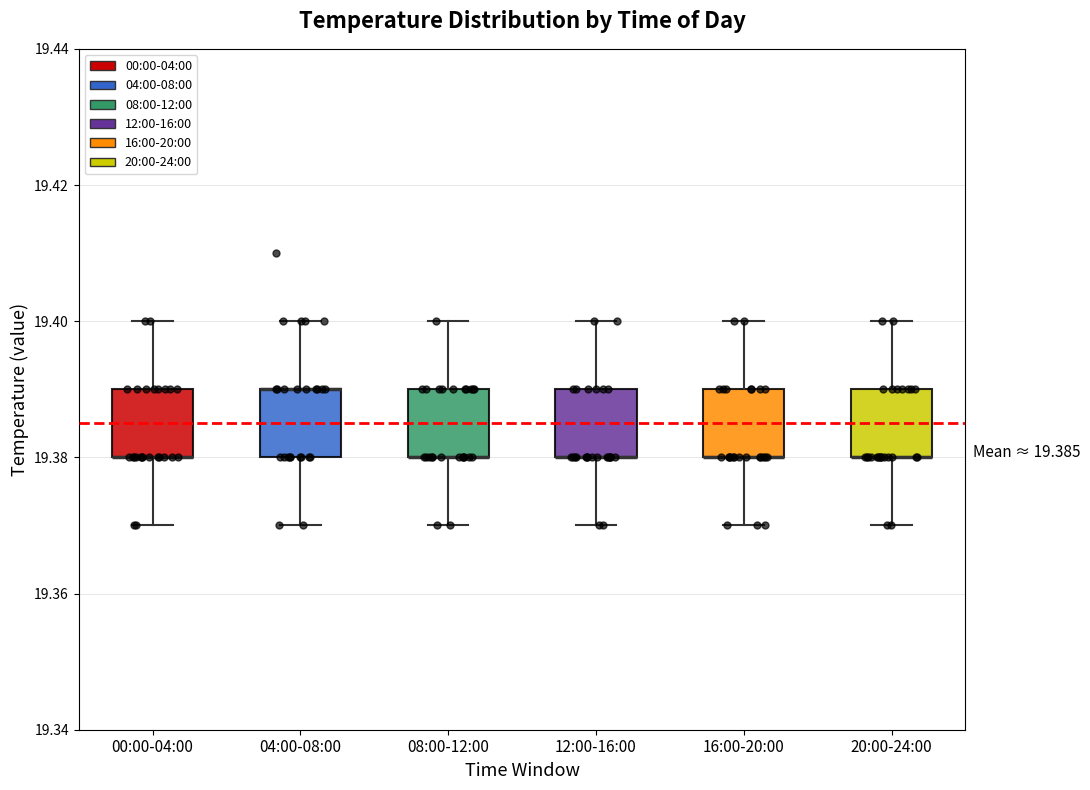

Reading left to right, read every box against the y-axis: the position of its median line, the range the box covers, and the ends of its whiskers. The values are not printed on the chart, so give them approximately, as read against the axis.

00:00-04:00: median 19.38 (drawn on the box's lower edge), box 19.38 to 19.39, whiskers 19.37 to 19.40
04:00-08:00: median 19.39 (drawn on the box's upper edge), box 19.38 to 19.39, whiskers 19.37 to 19.40
08:00-12:00: median 19.38 (drawn on the box's lower edge), box 19.38 to 19.39, whiskers 19.37 to 19.40
12:00-16:00: median 19.38 (drawn on the box's lower edge), box 19.38 to 19.39, whiskers 19.37 to 19.40
16:00-20:00: median 19.38 (drawn on the box's lower edge), box 19.38 to 19.39, whiskers 19.37 to 19.40
20:00-24:00: median 19.38 (drawn on the box's lower edge), box 19.38 to 19.39, whiskers 19.37 to 19.40